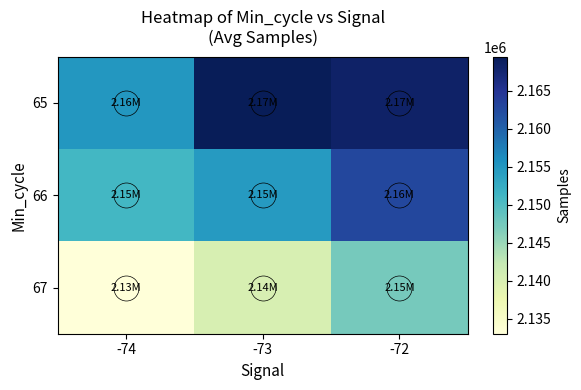

What is the spread (max minus min) of values at -73?

29211